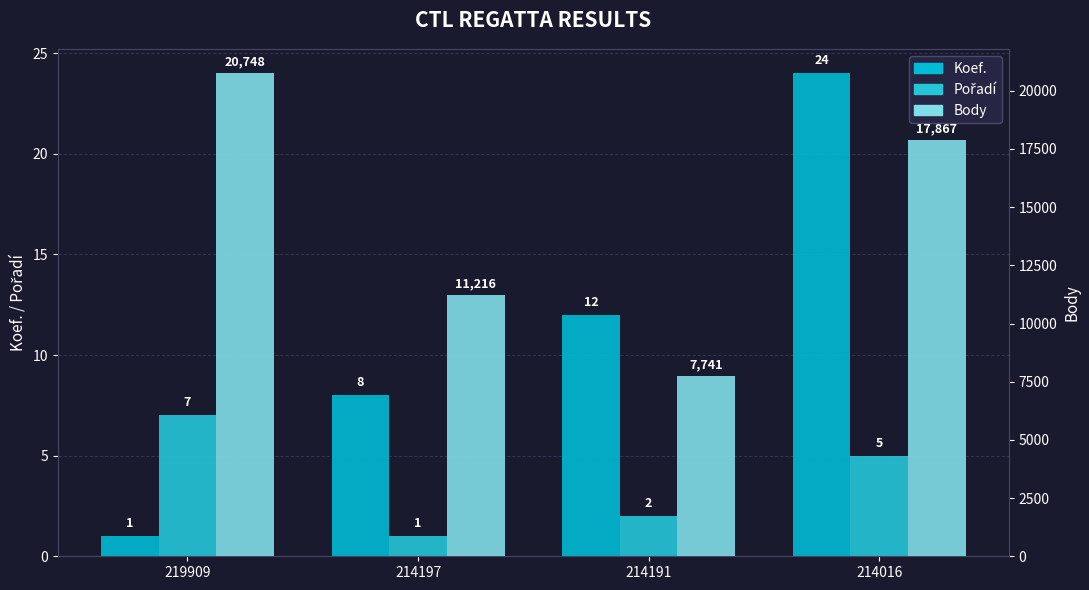

True or false: Body has a value of 17867 at 214016.

True